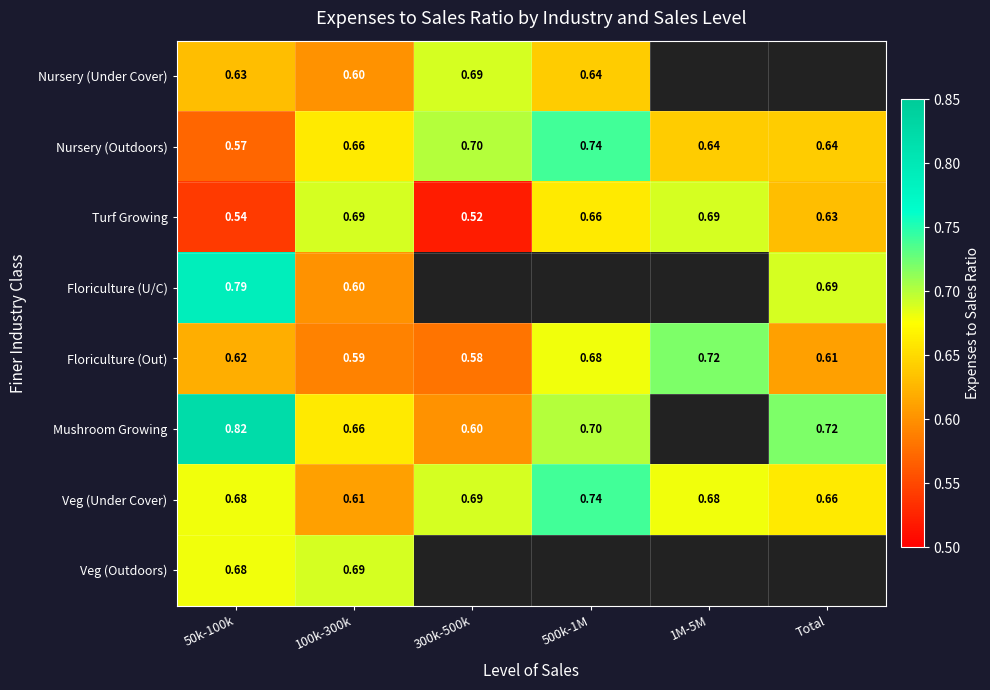

Between 300k-500k and 500k-1M, which series saw the biggest shift?

Turf Growing